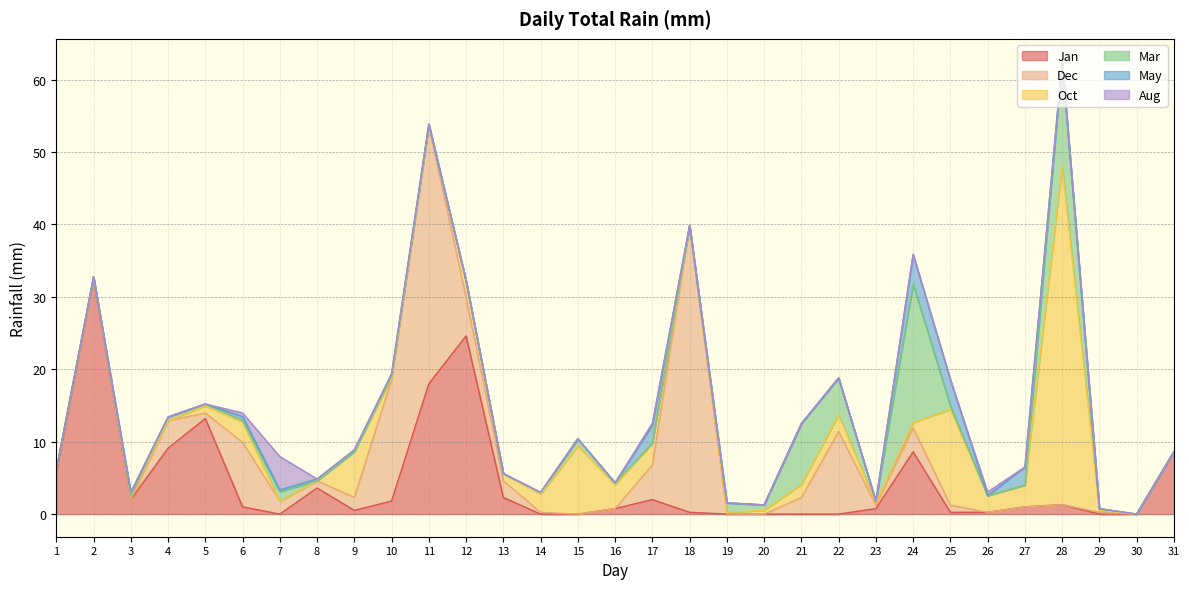

What is the maximum value for Oct?

46.7